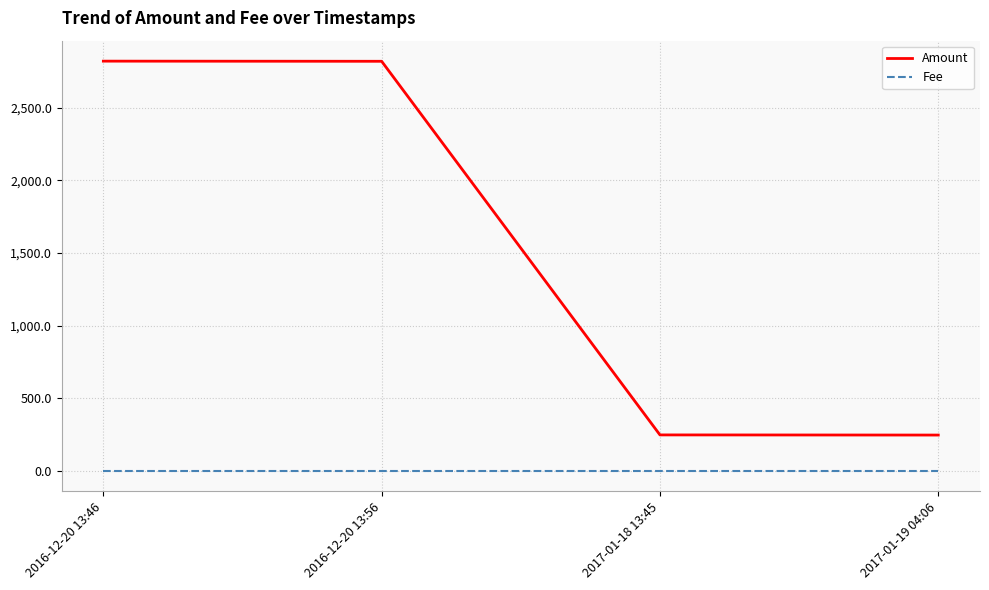

Which series has the widest spread of values?

Amount